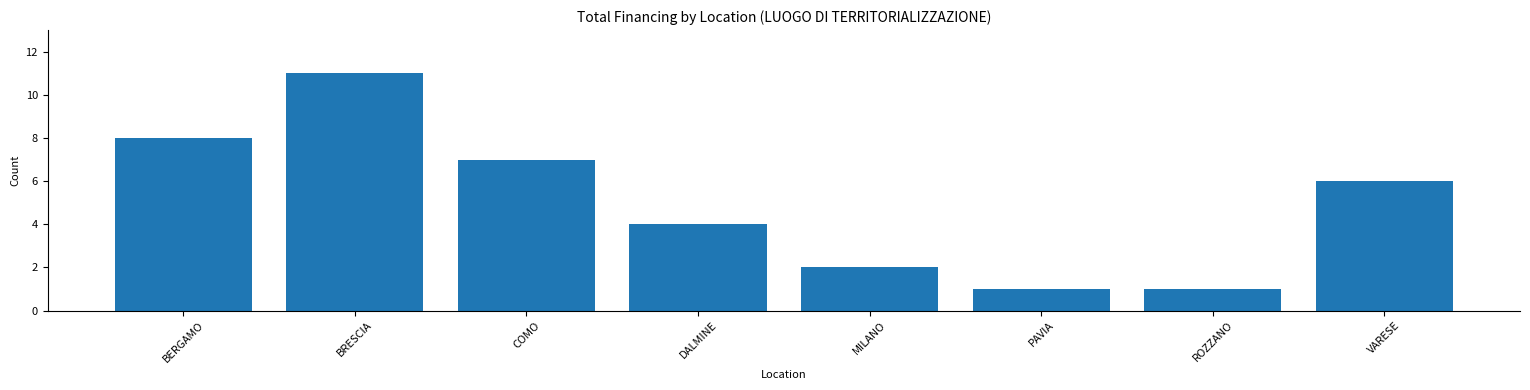

How many series are shown in this chart?

1